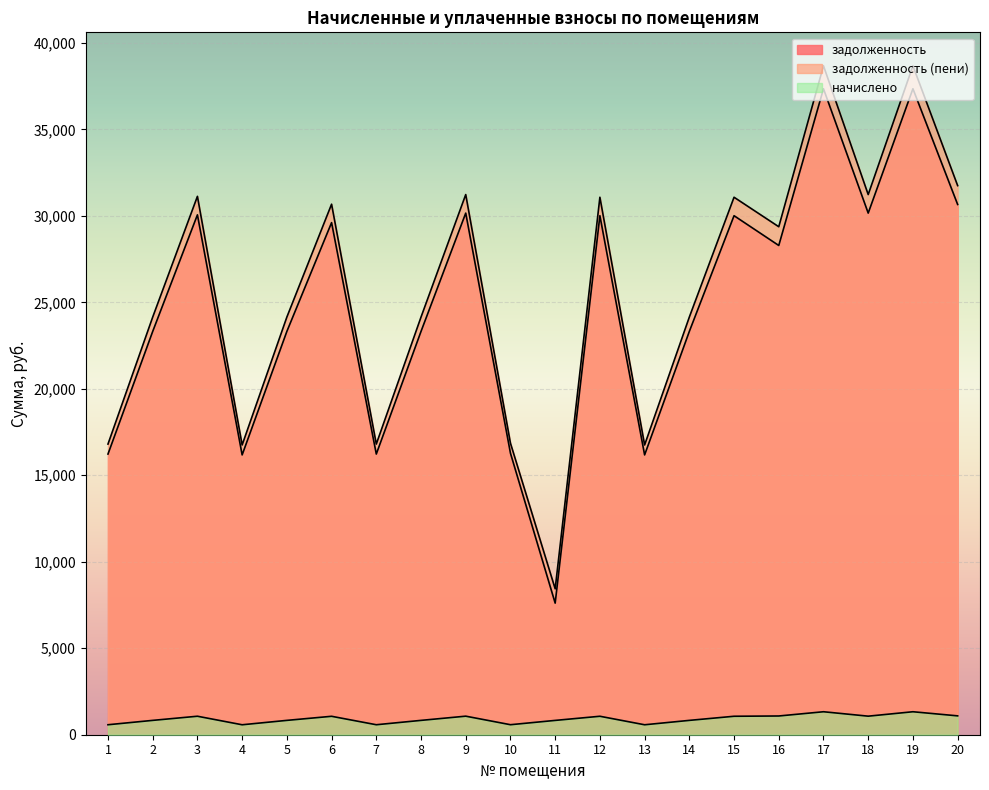

True or false: задолженность (пени) has a value of 31128.3 at 3.

True